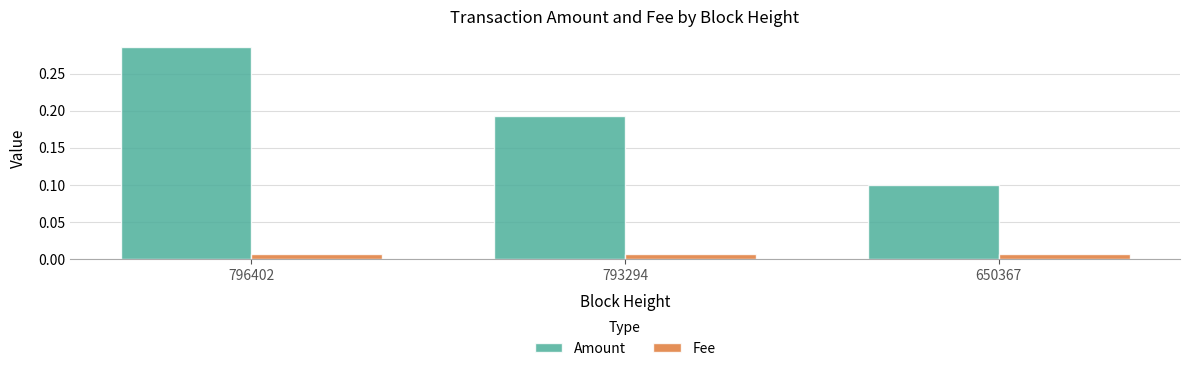

How many bars are there in each group?

2